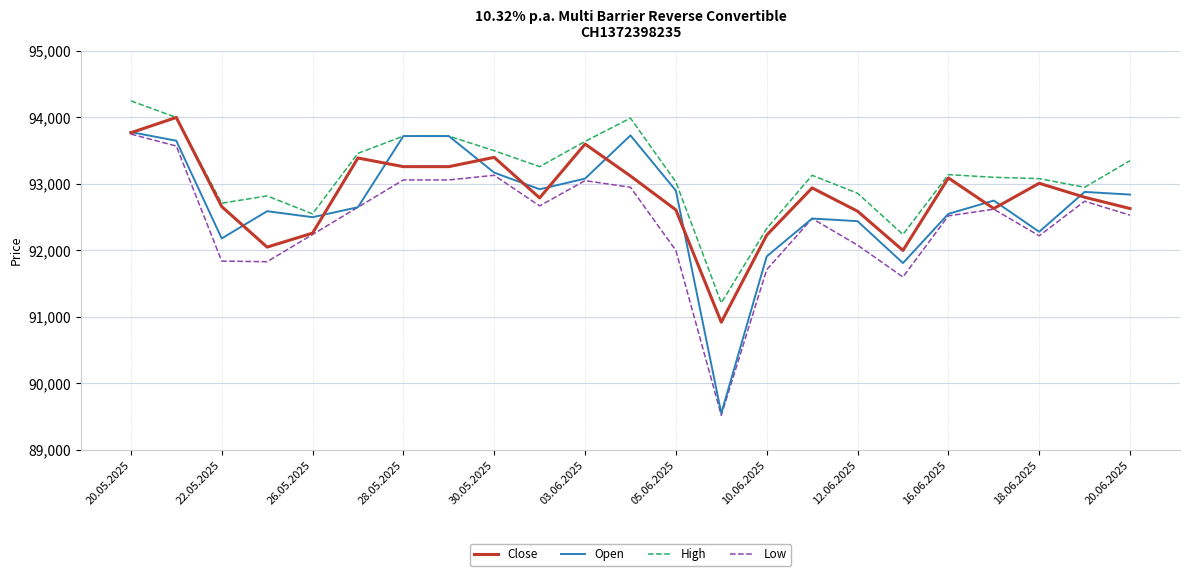

Which series has the largest total across all categories?

High